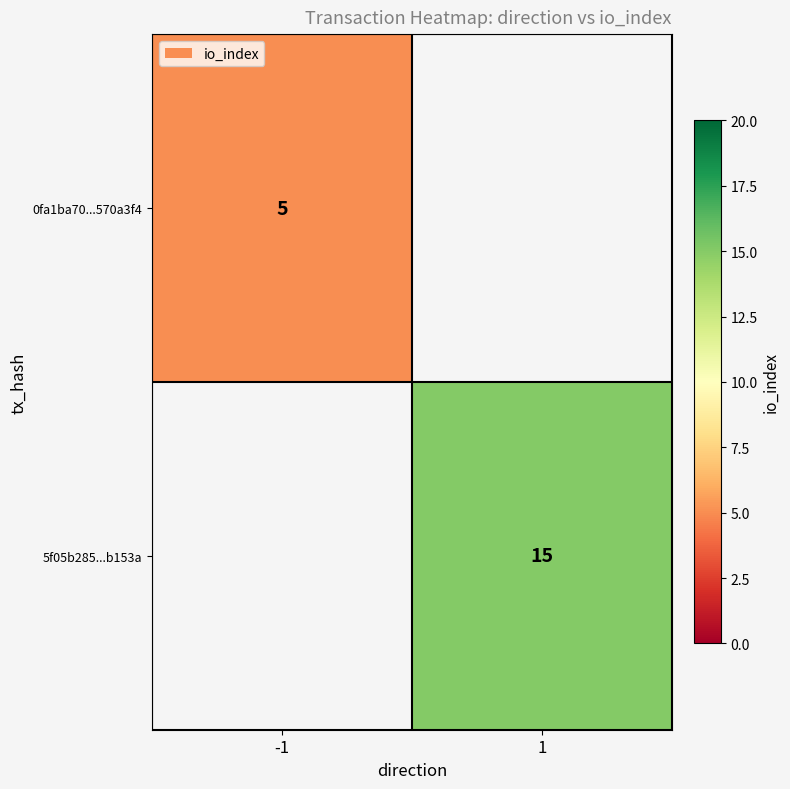

The value of 5f05b285...b153a at 1 is 15. True or false?

True